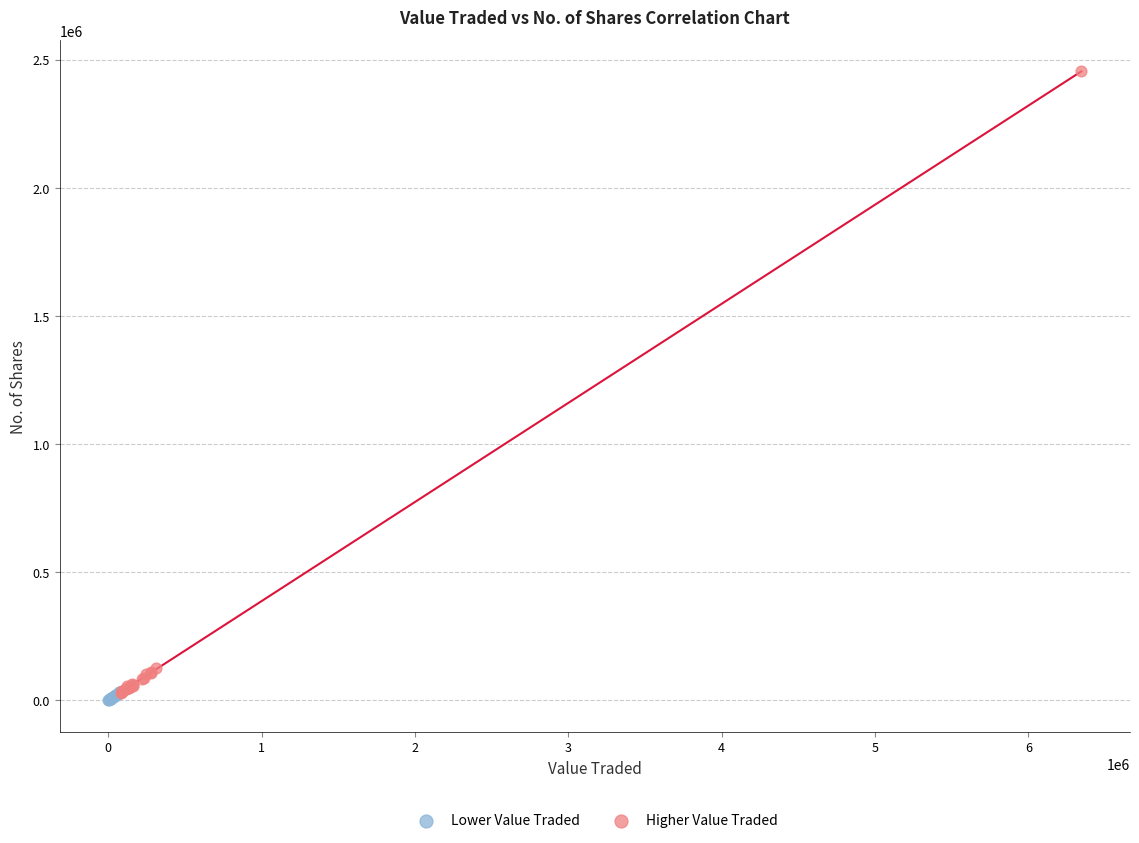

Which series contains the lowest Y value?

Lower Value Traded